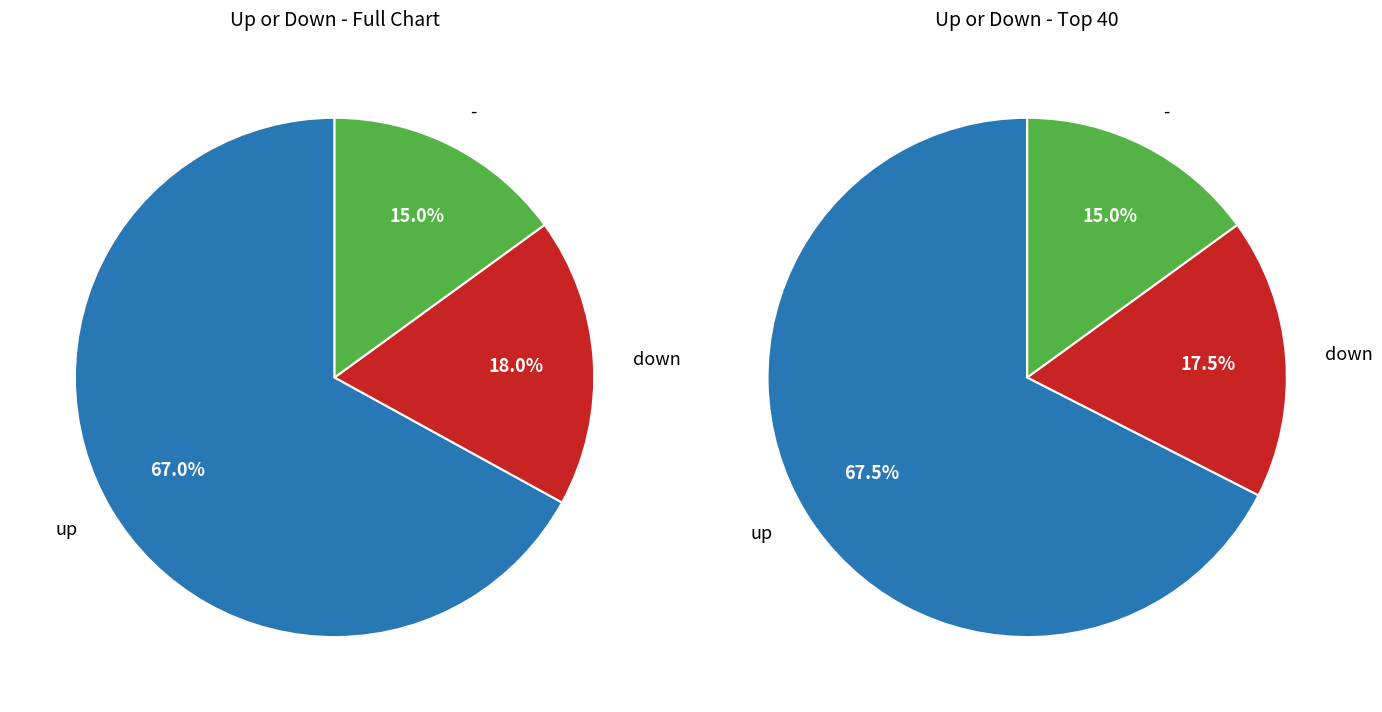

Which category accounts for the majority?

up